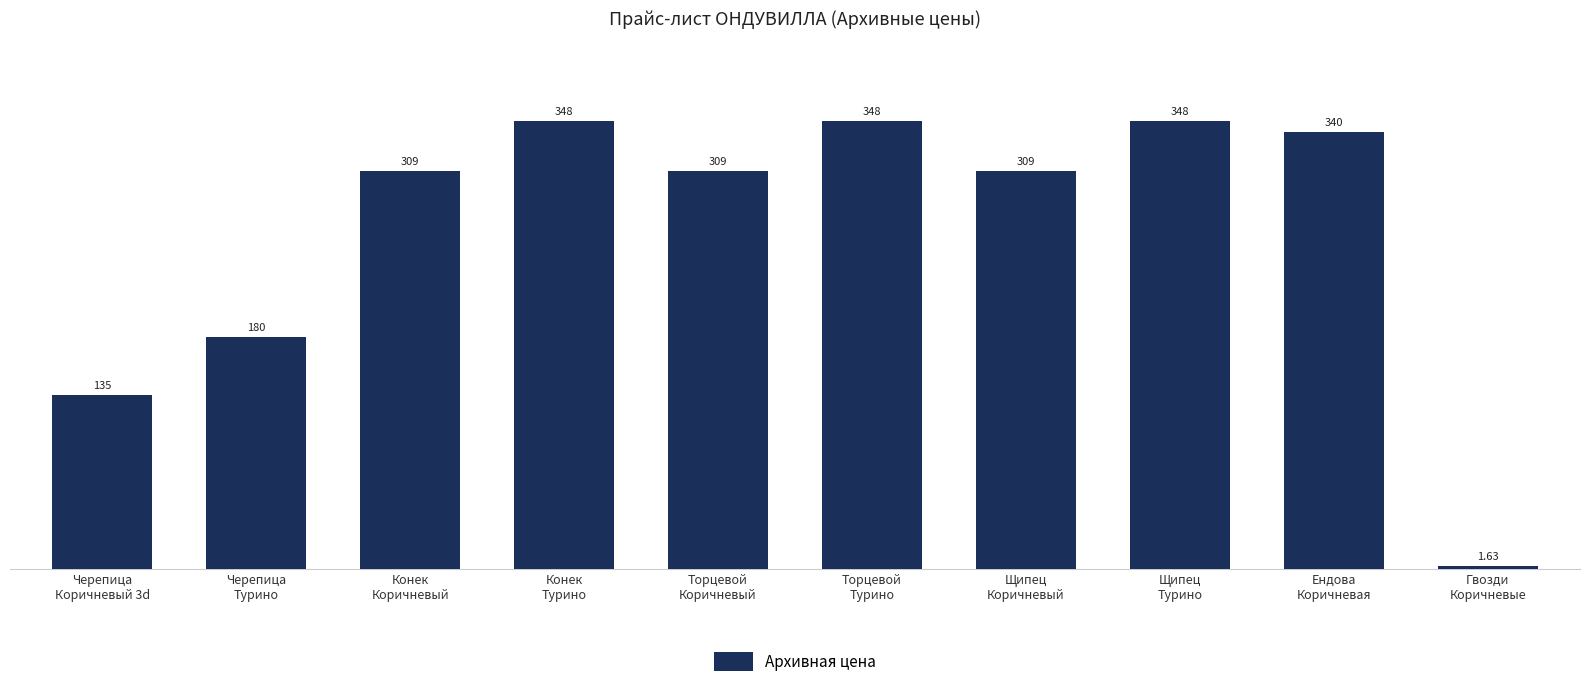

What is the average value?

262.8